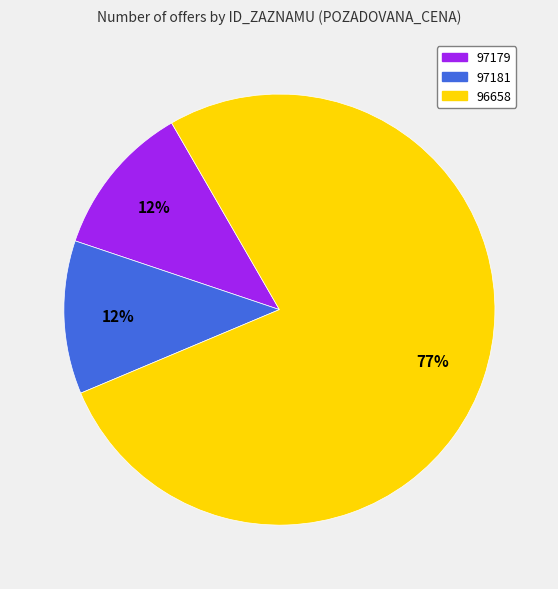

Is there a majority slice in this chart?

Yes